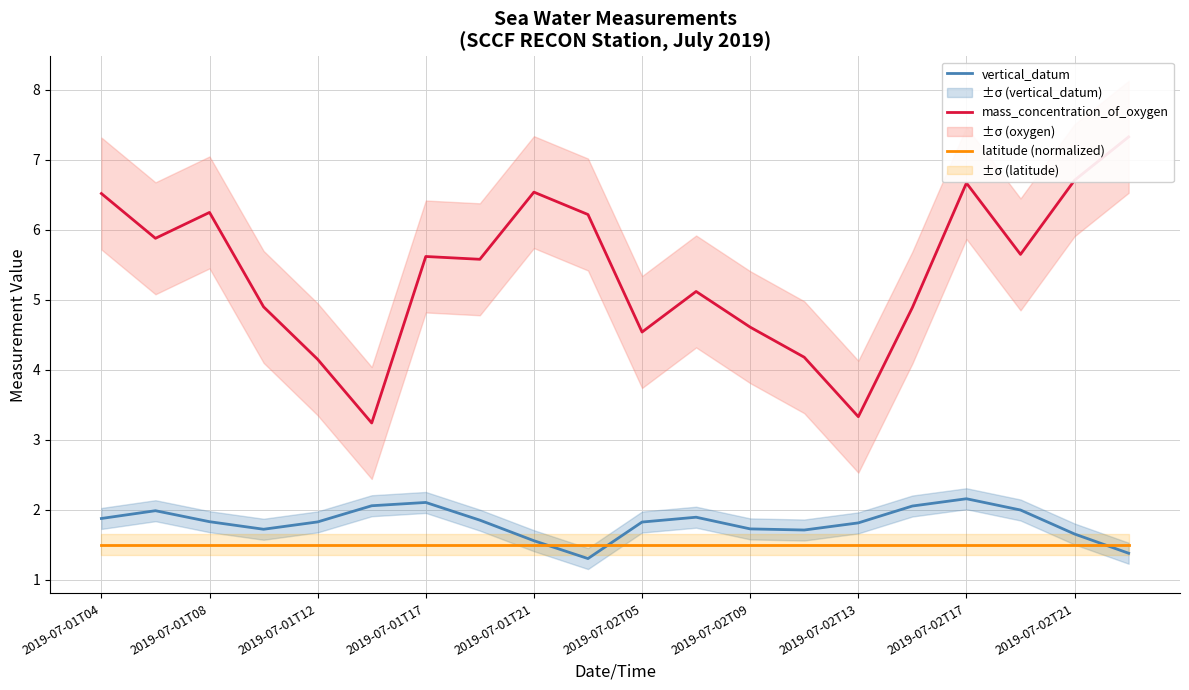

True or false: vertical_datum and mass_concentration_of_oxygen intersect in this chart.

False